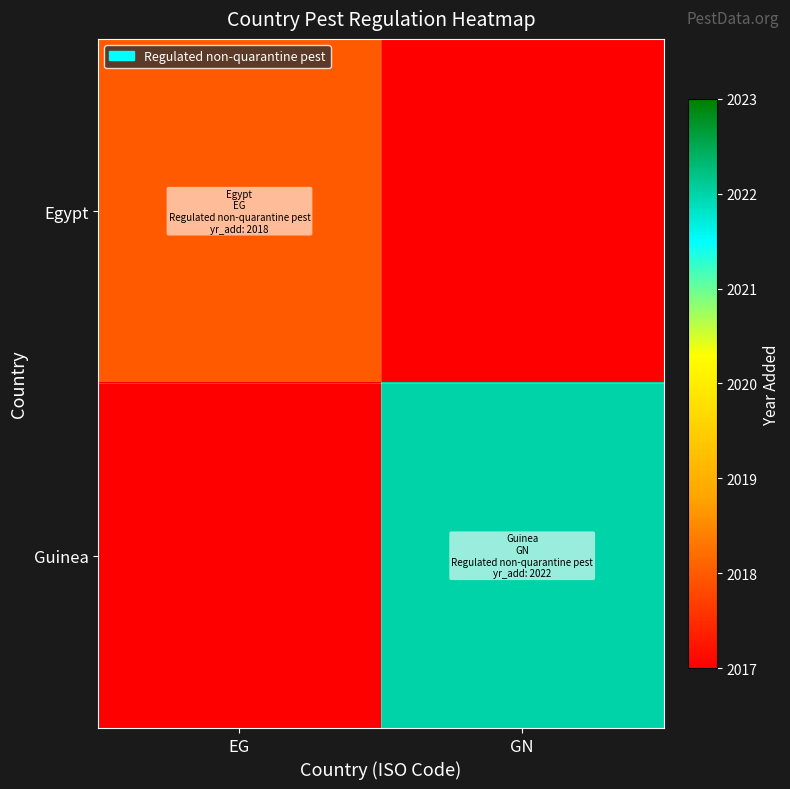

Is the value of Egypt at EG greater than the value of Guinea at GN?

No